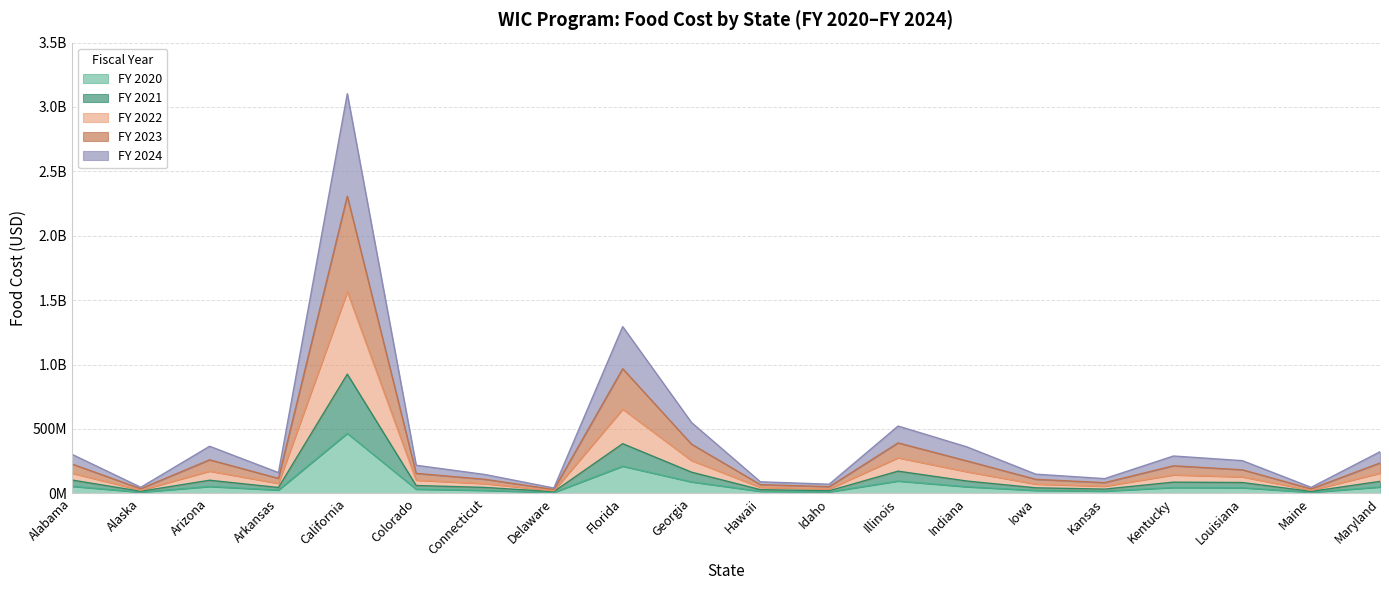

Which has a higher value, Kansas or Kentucky?

Kentucky